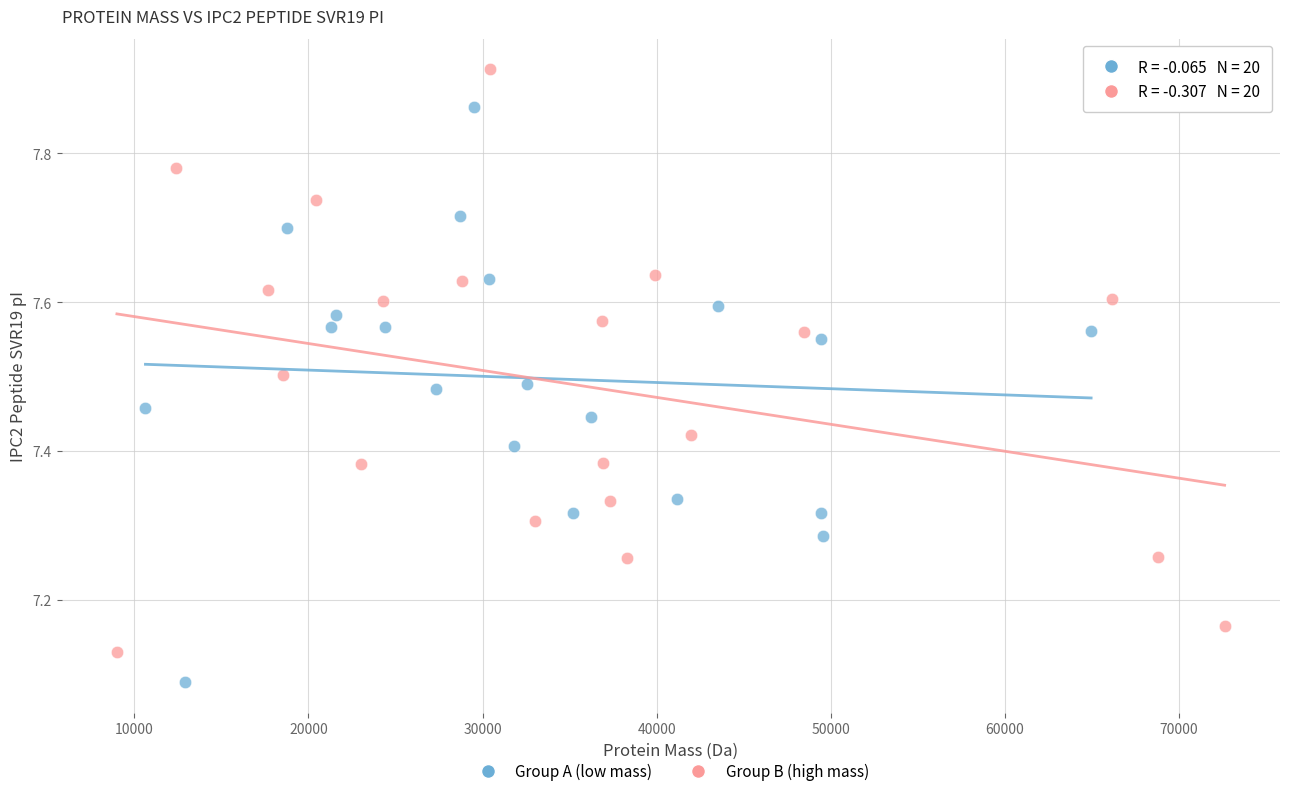

Which series contains the highest Y value?

Group B (high mass)